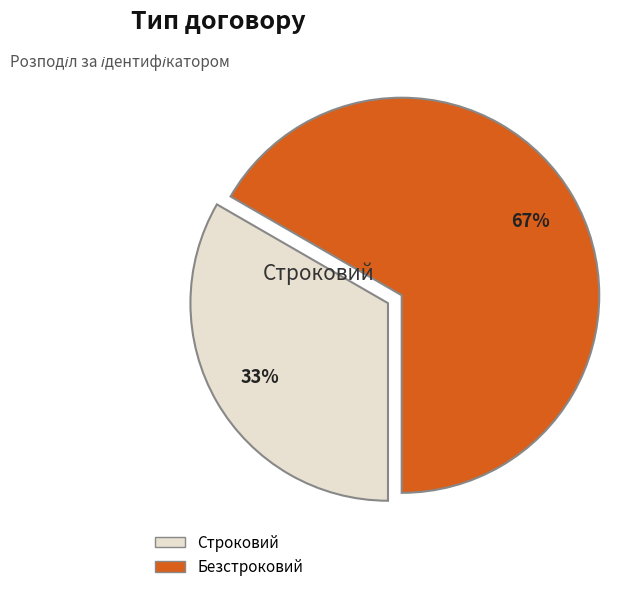

Is the sum of Безстроковий and Строковий greater than half?

Yes